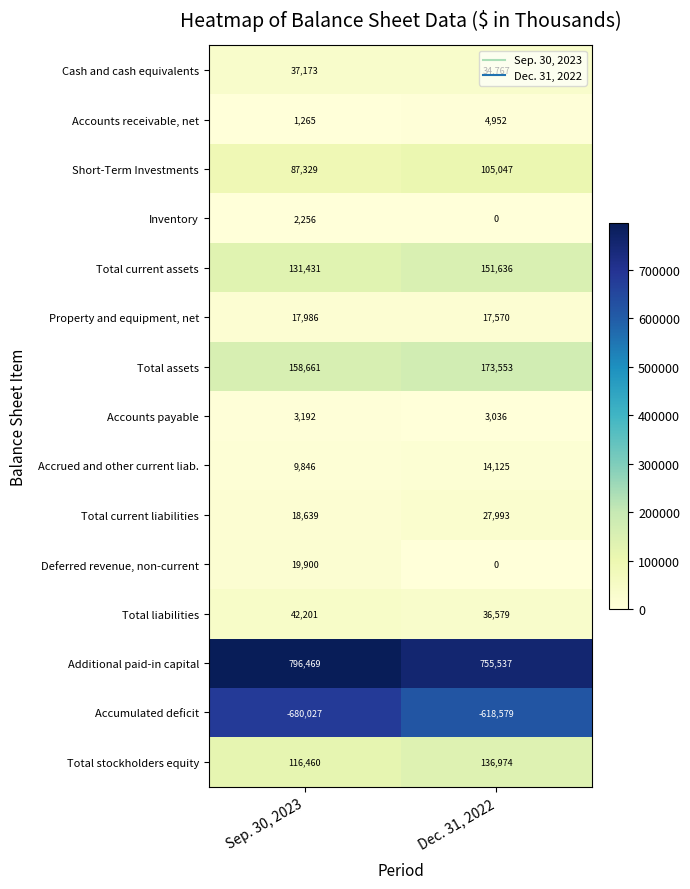

What is the average value of the Accounts payable series?

3114